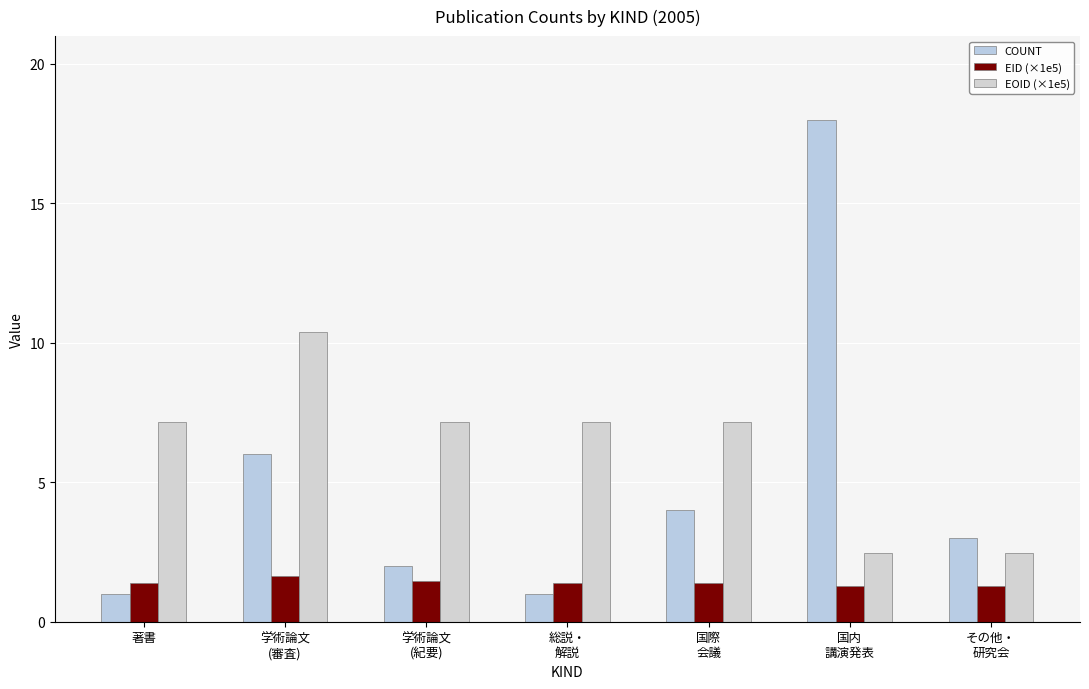

Rank the series by their maximum value, from highest to lowest.

COUNT, EOID (×1e5), EID (×1e5)